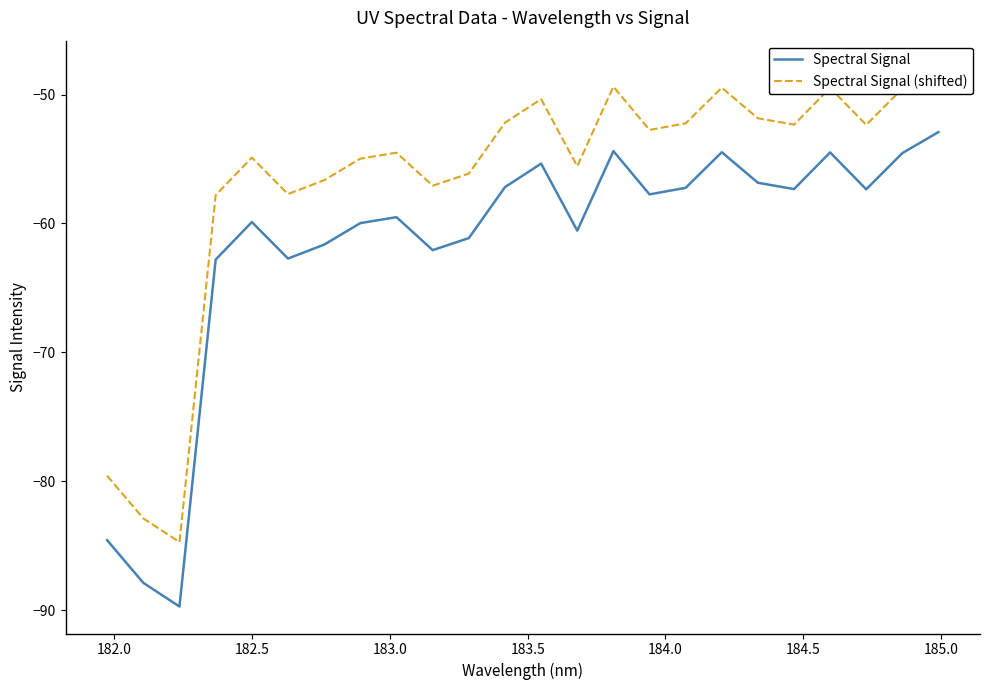

What is the lowest value of the Spectral Signal series?

-89.7